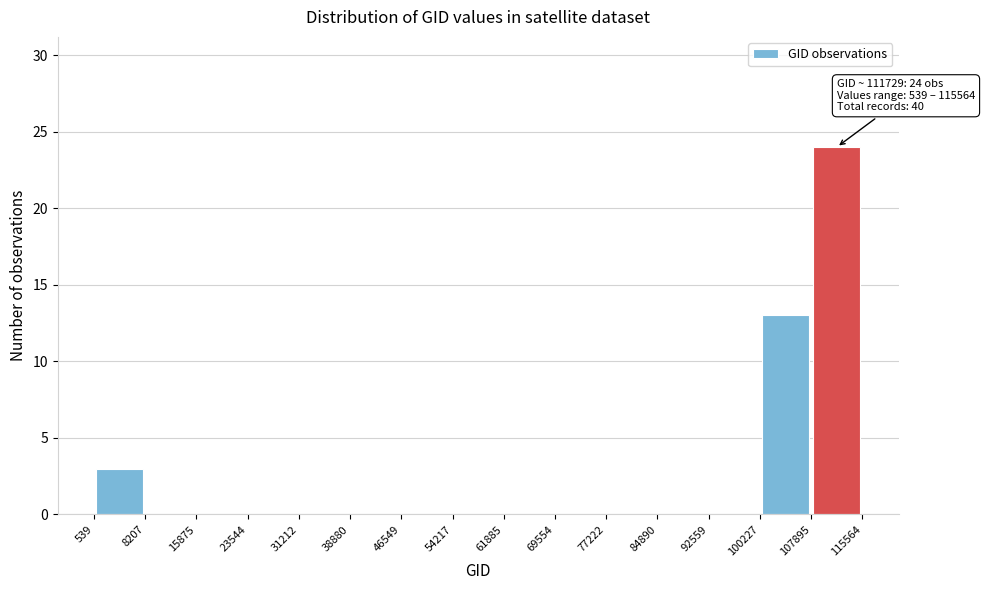

Which range on the x-axis has the tallest bar?

107895 to 115564